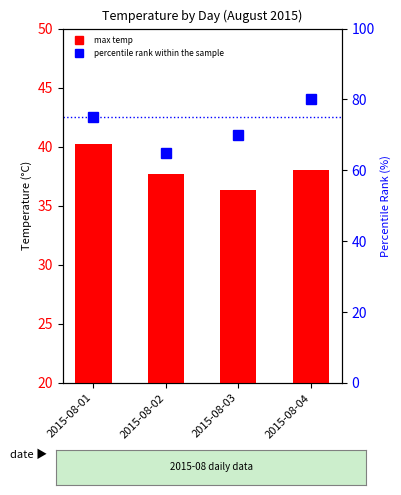

What is the difference between the percentile rank within the sample values at 2015-08-01 and 2015-08-03?

5.0